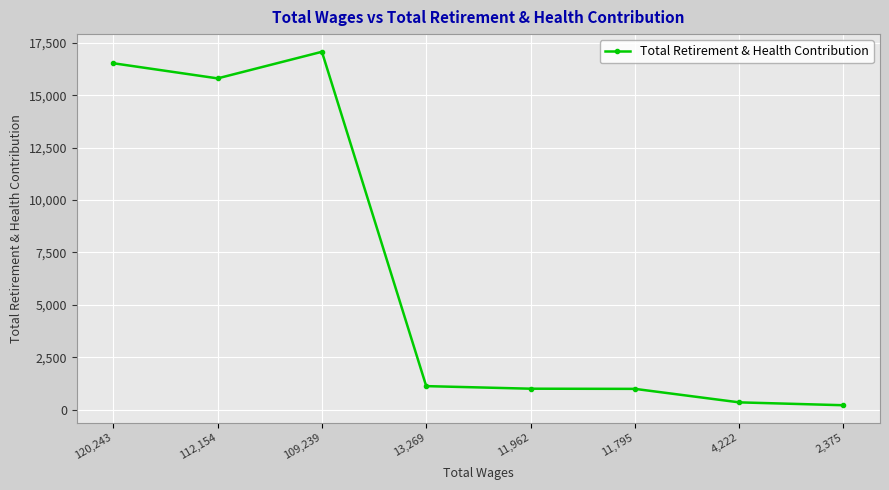

At which category does the data reach its first local valley?

112,154